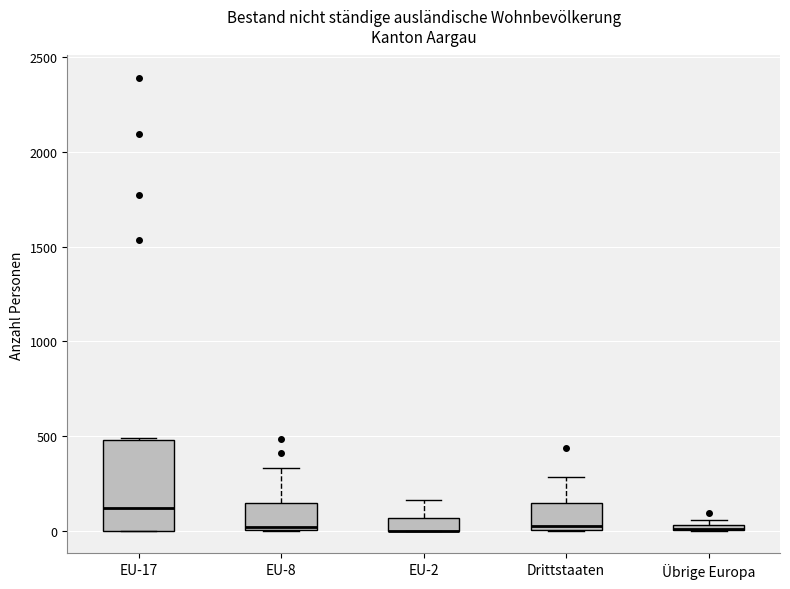

Where is the lower edge of the box for EU-2 on the y-axis? The values are not printed on the chart, so give them approximately, as read against the axis.

0